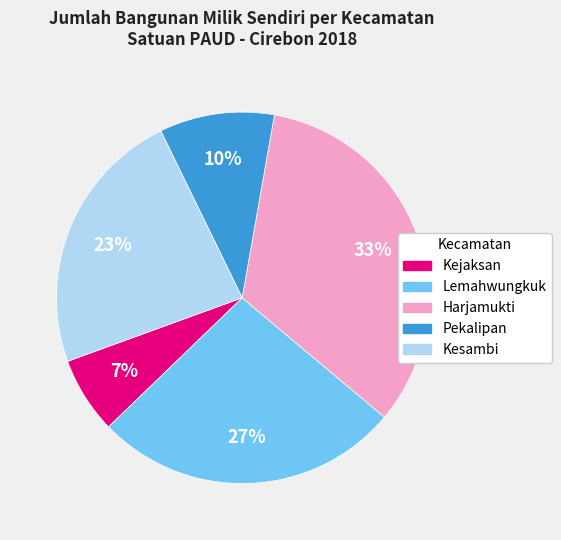

To the nearest percent, what is the combined percentage of Harjamukti and Kejaksan?

40%